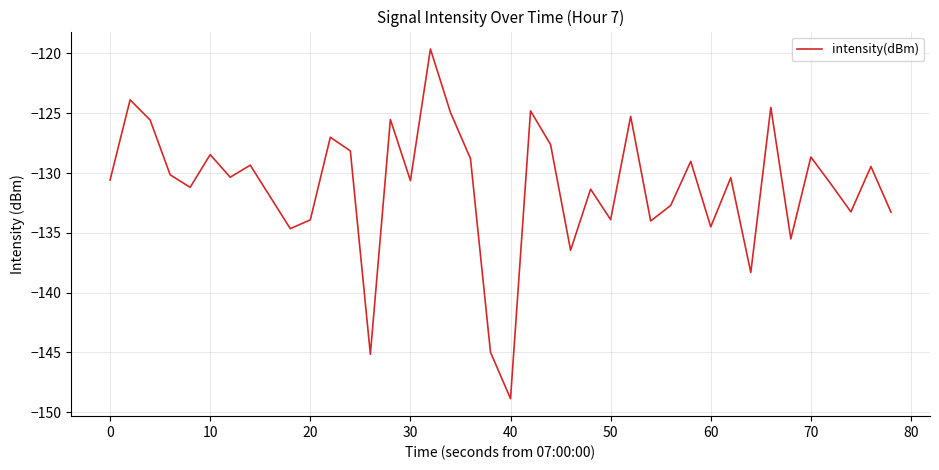

What is the greatest value displayed?

-119.6